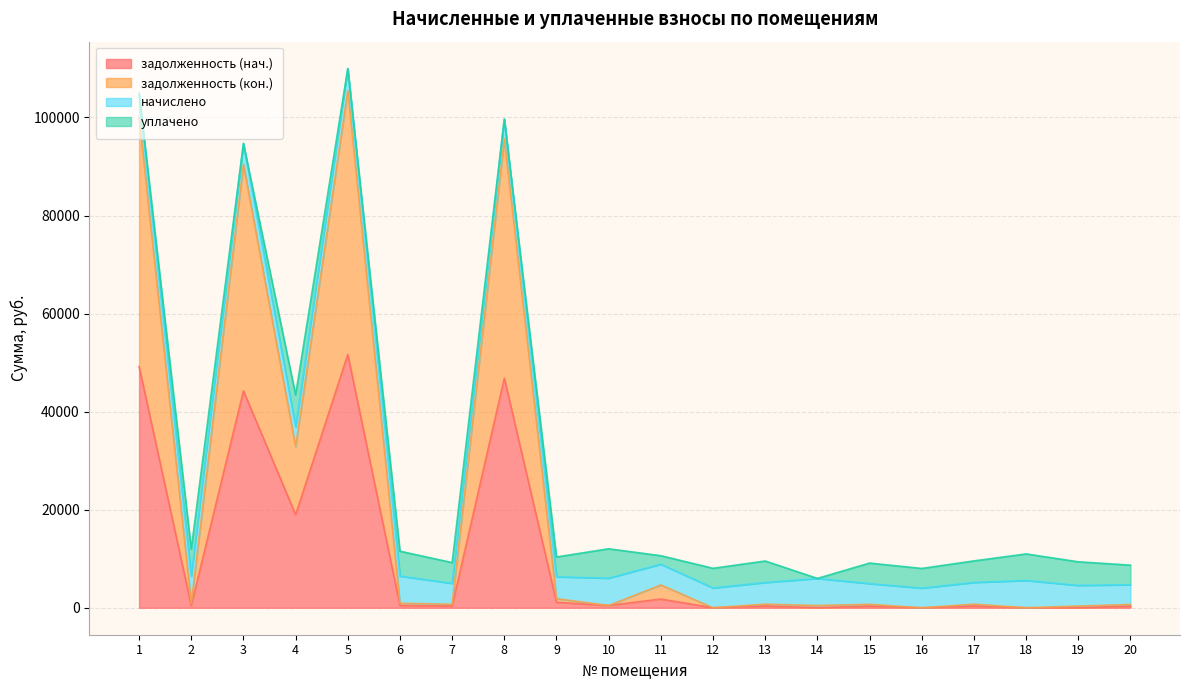

What is the total value across all series at 5?

109955.3